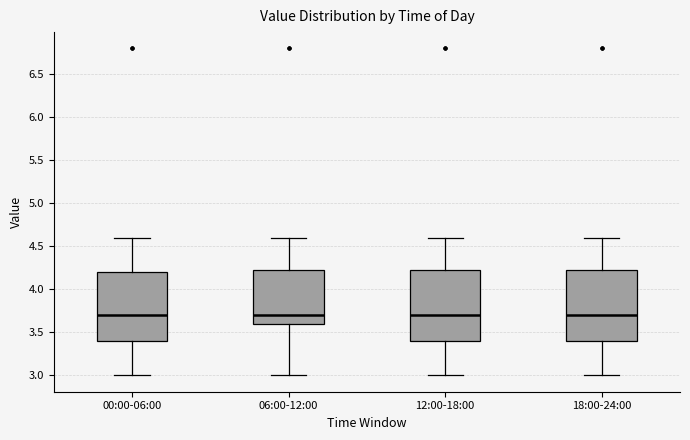

Where does the upper whisker of the box for 00:00-06:00 end on the y-axis? The values are not printed on the chart, so give them approximately, as read against the axis.

4.60